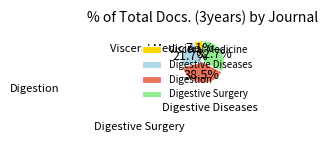

Is it true that Digestive Diseases is 15% of the pie?

False